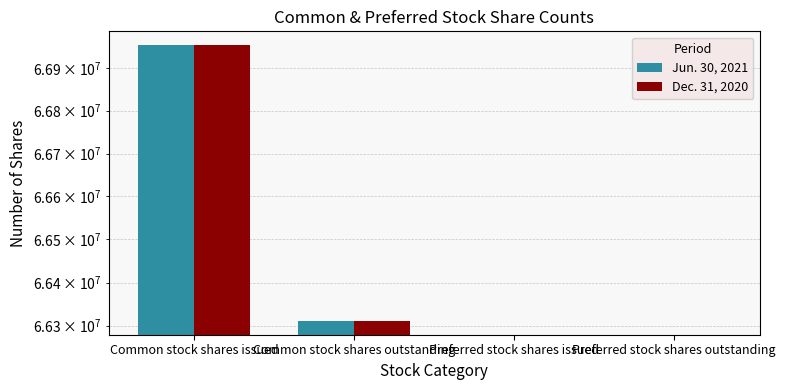

What is the value of the Jun. 30, 2021 bar at the 2nd from the left?

66310867